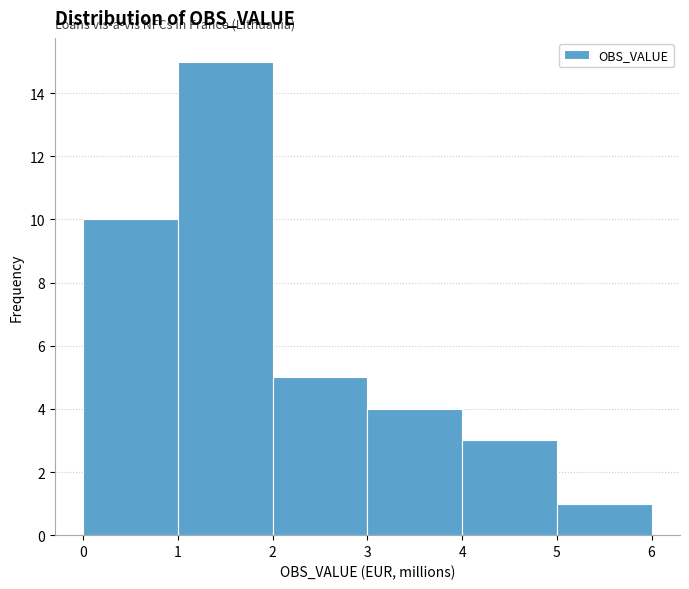

How tall is the bar that spans 2 to 3 on the x-axis? The values are not printed on the chart, so give them approximately, as read against the axis.

5